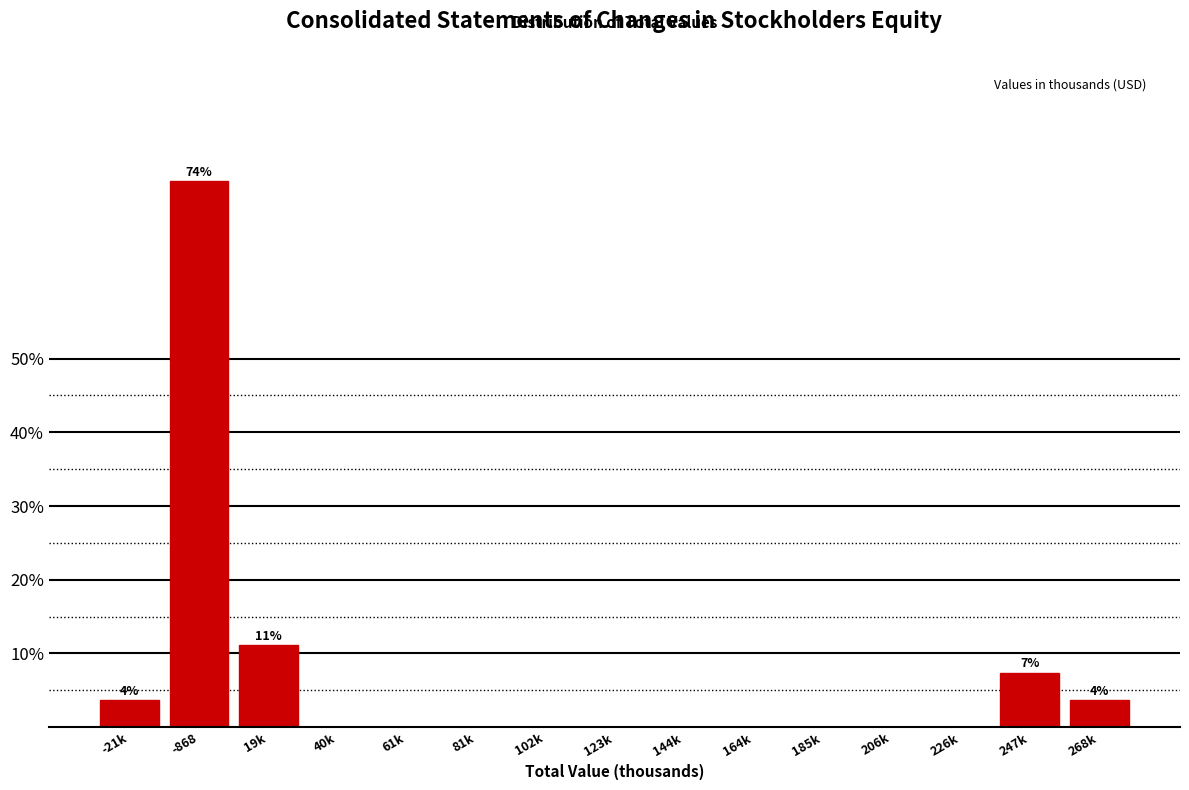

Reading left to right, transcribe all the data shown in this chart.

-21k=3.7	-868=74.1	19k=11.1	40k=0.0	61k=0.0	81k=0.0	102k=0.0	123k=0.0	144k=0.0	164k=0.0	185k=0.0	206k=0.0	226k=0.0	247k=7.4	268k=3.7